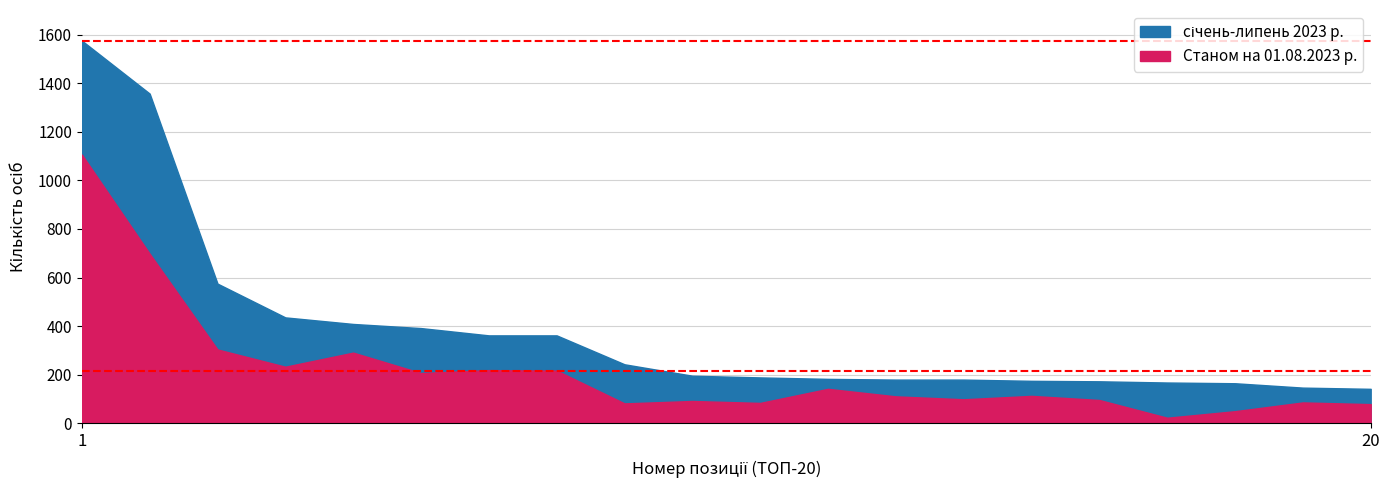

What is the difference between the maximum and second lowest values in the січень-липень 2023 р. series?

1428